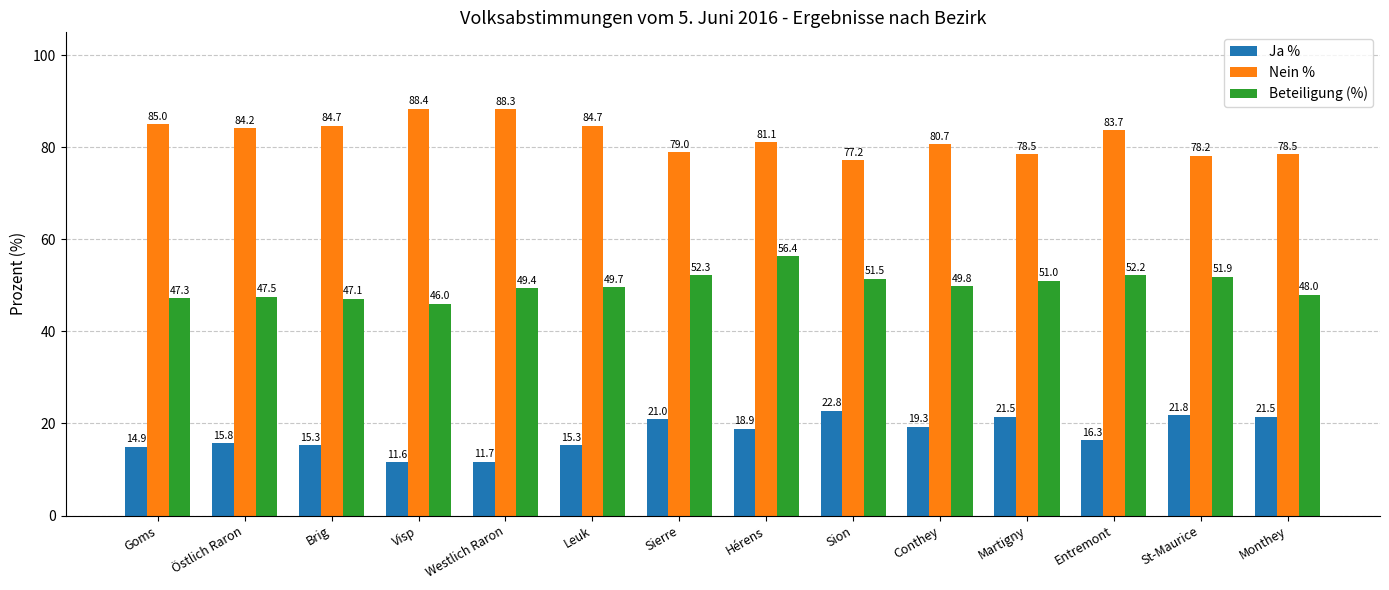

What is the difference between the maximum and minimum values in the Ja % series?

11.2